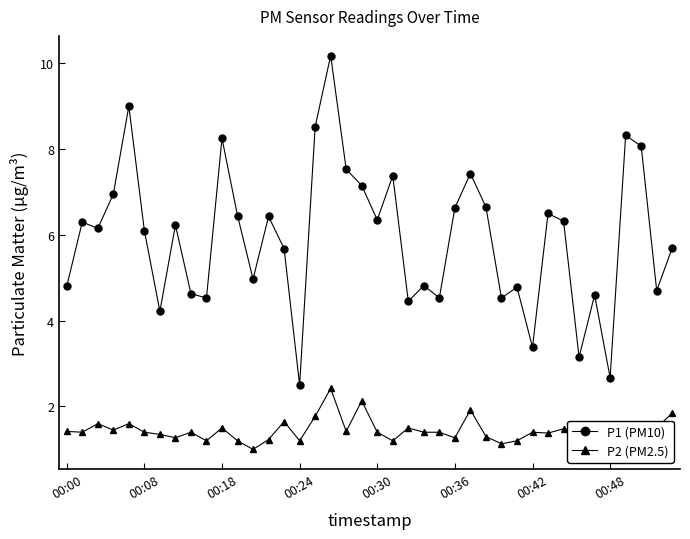

How many distinct data groups are displayed?

2